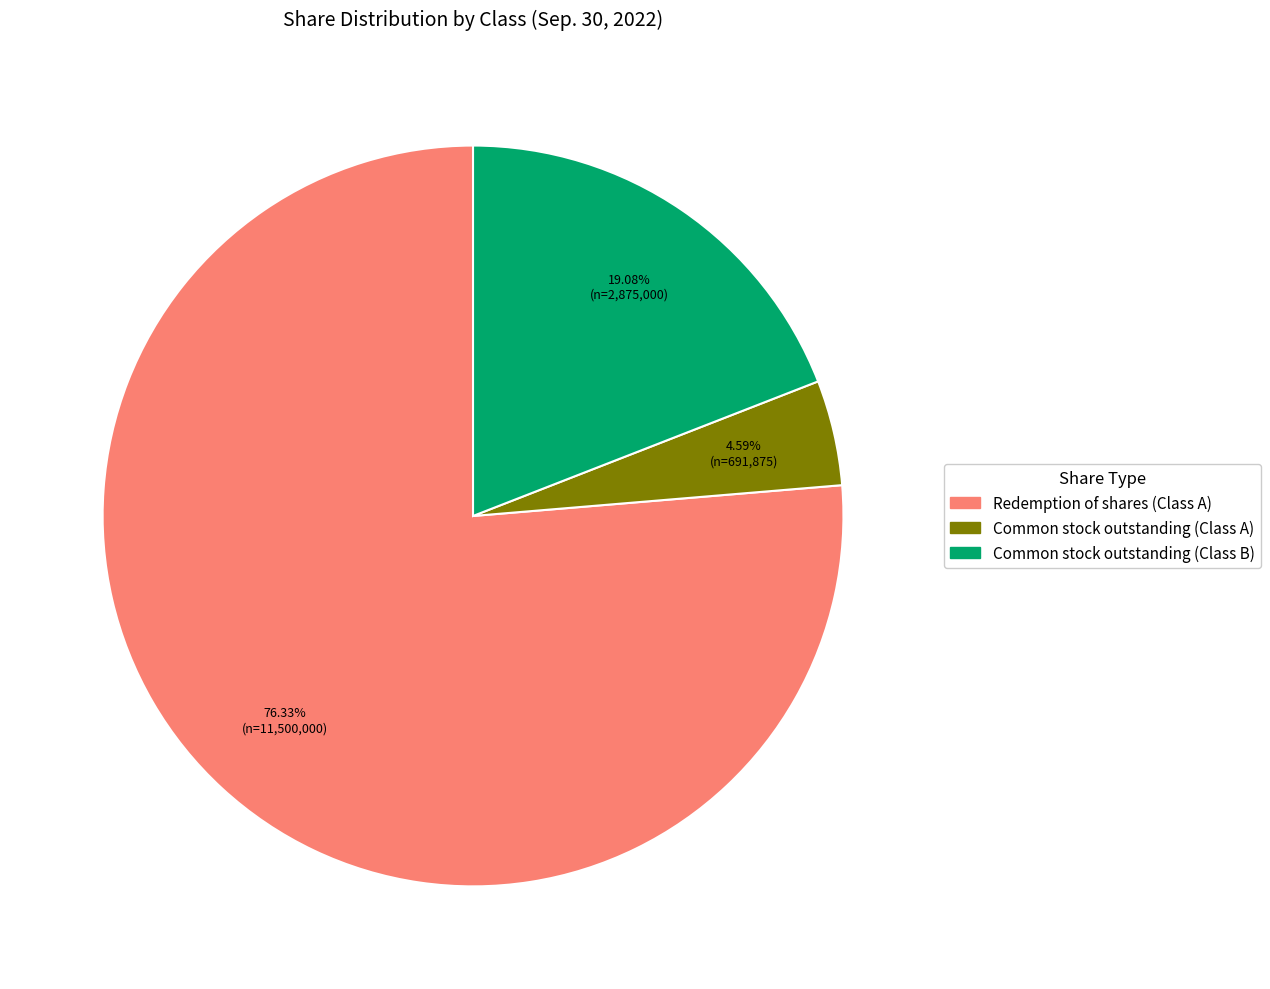

Is there a majority slice in this chart?

Yes